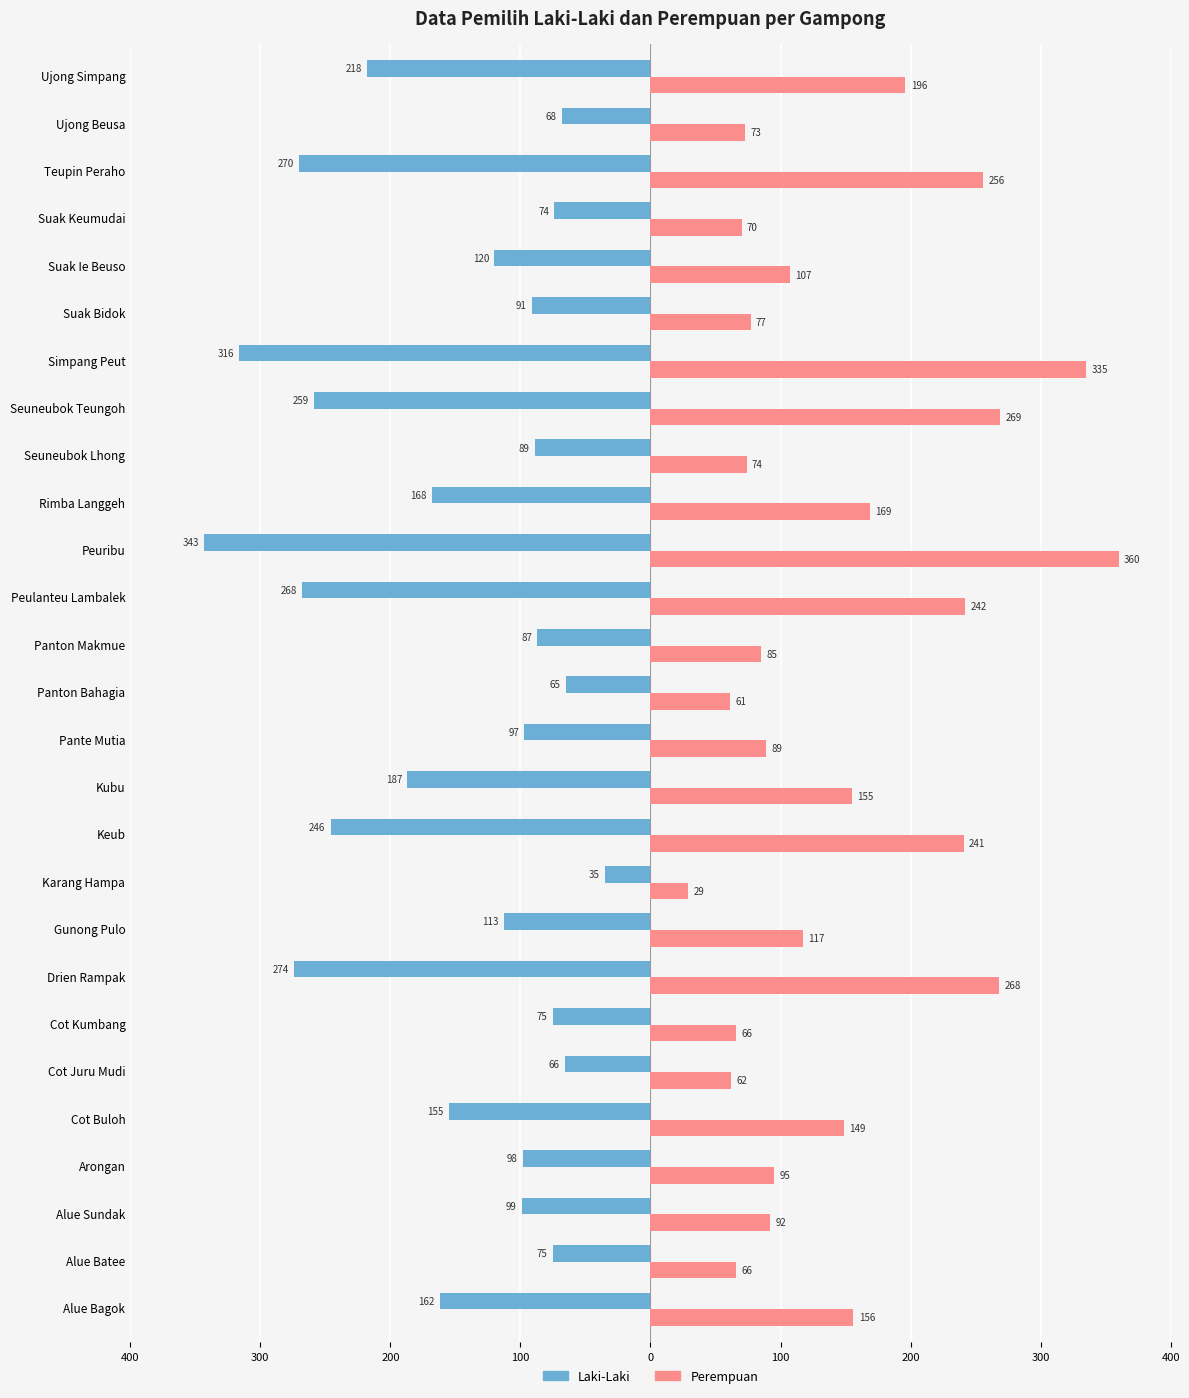

What is the difference between the second highest and minimum values in the Perempuan series?

306